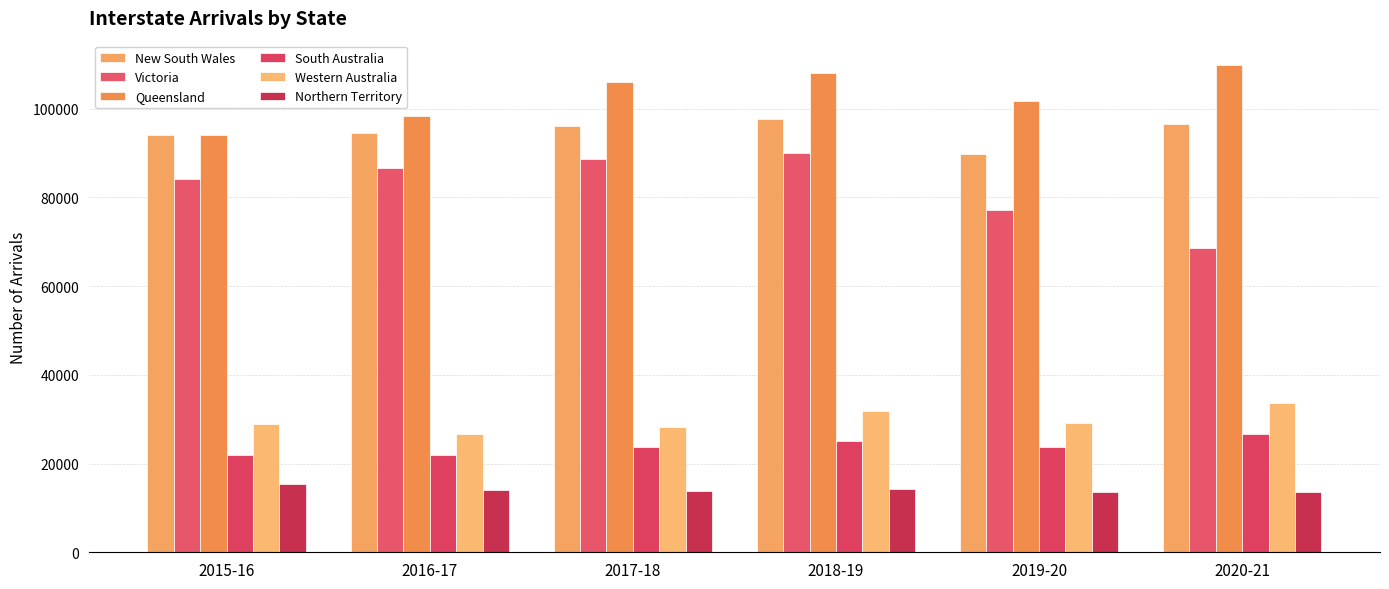

What is the label of the 6th bar from the right?

2015-16